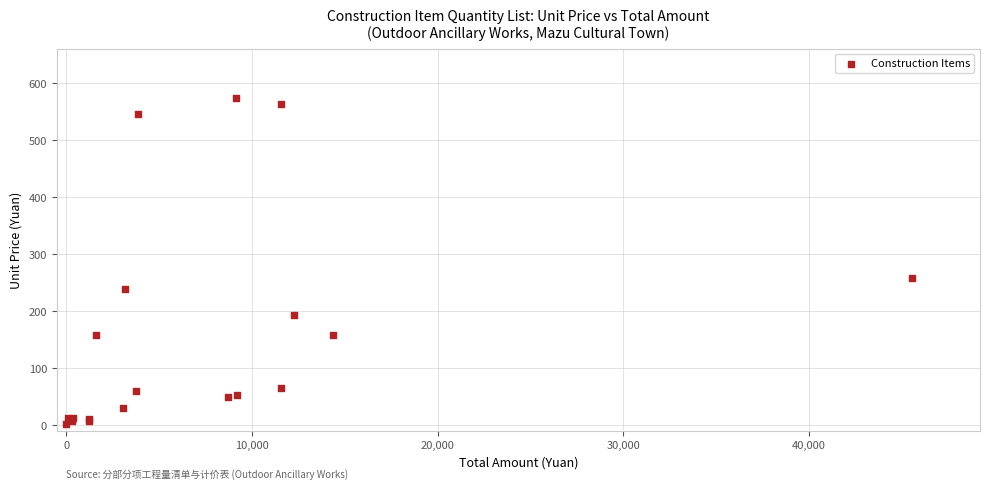

What Y value in the scatter plot is closest to 288?

258.8